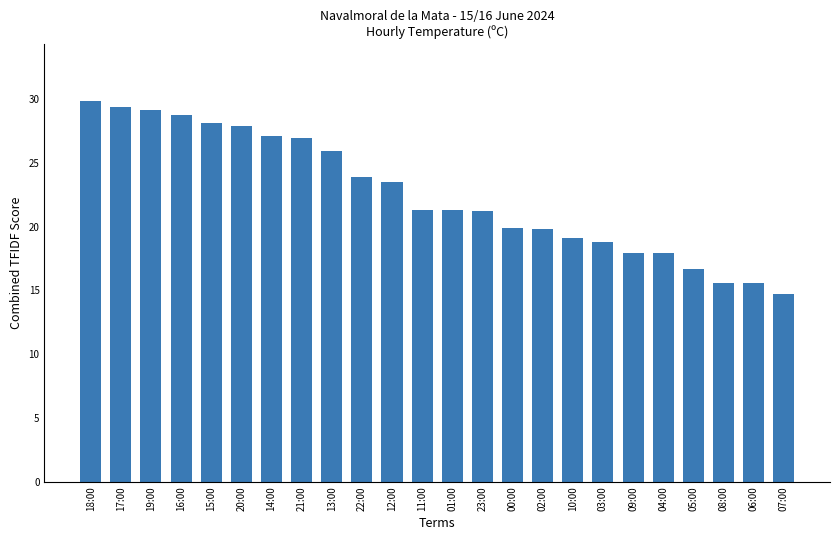

What is the label of the 14th bar from the left?

23:00